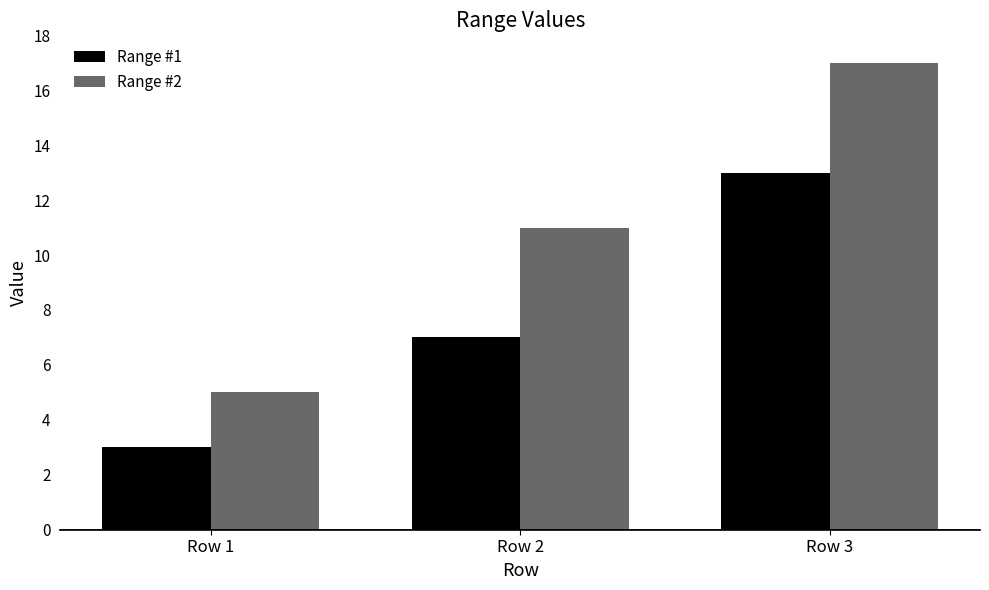

What are all the series names shown in the legend?

Range #1, Range #2